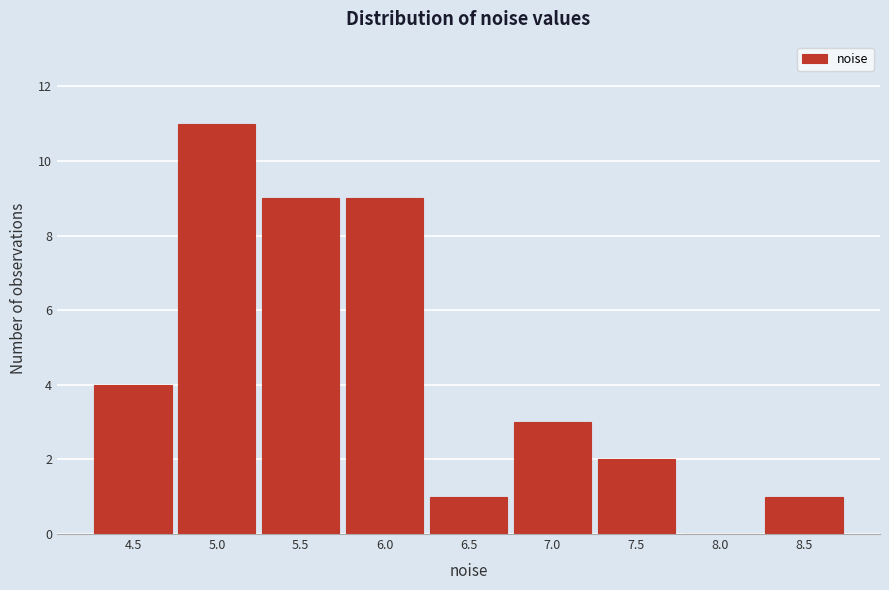

Reading left to right, extract all data points from this chart.

4.5=4	5.0=11	5.5=9	6.0=9	6.5=1	7.0=3	7.5=2	8.0=0	8.5=1